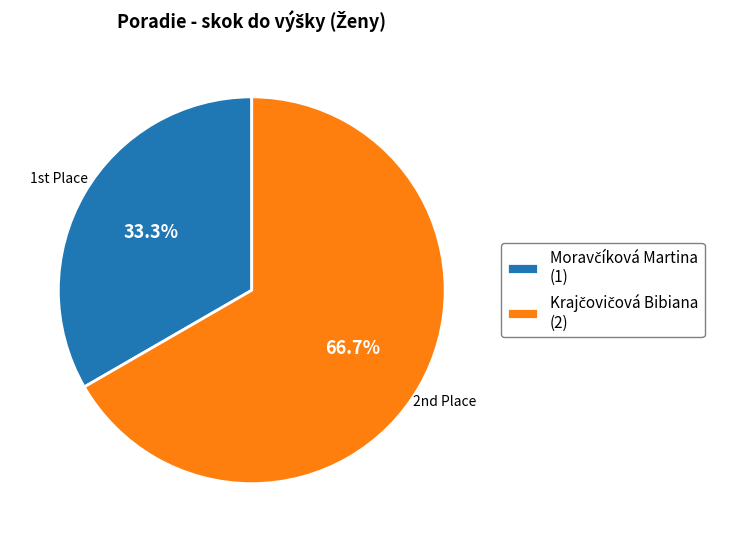

Does any single category account for the majority?

Yes